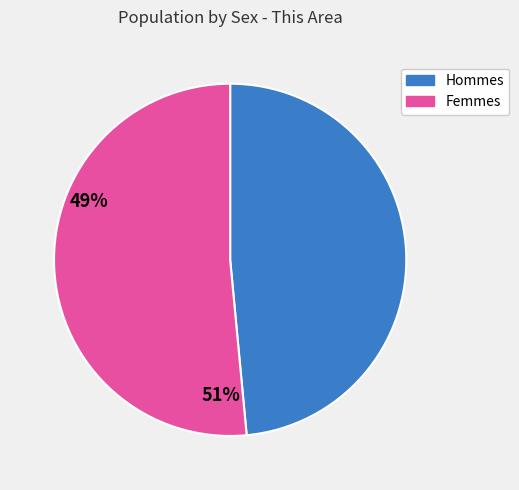

How many slices are in this pie chart?

2